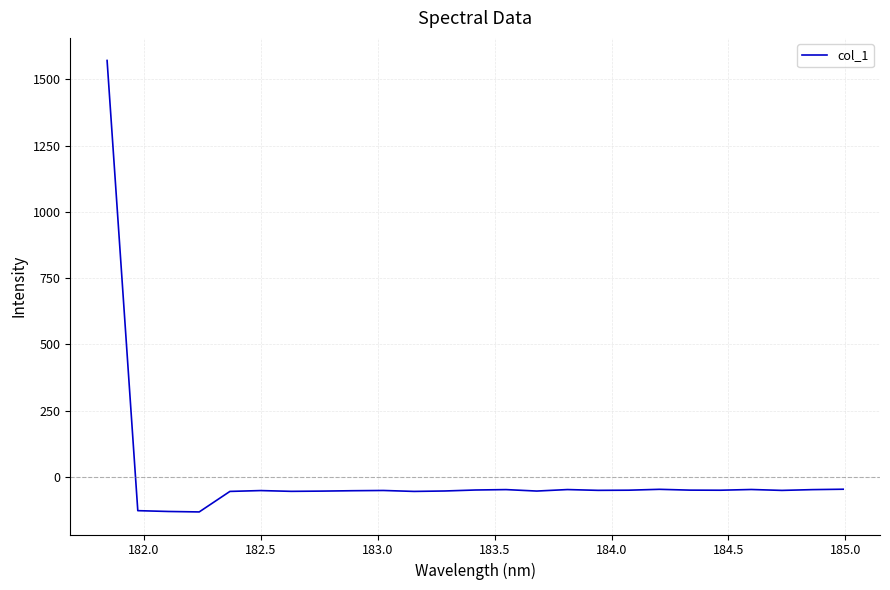

What is the maximum value shown in the chart?

1571.2